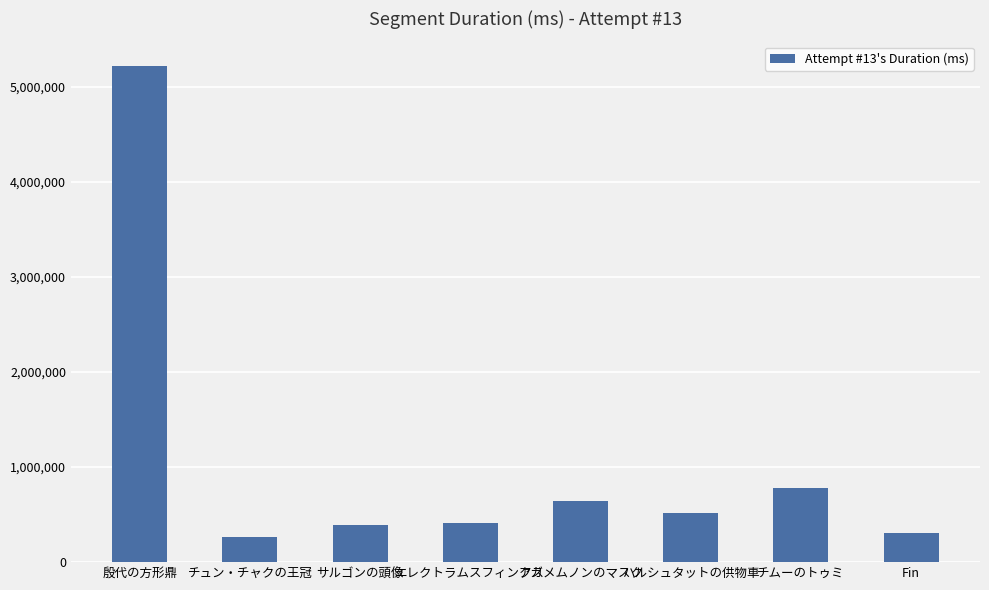

Which has a higher value, ハルシュタットの供物車 or チムーのトゥミ?

チムーのトゥミ